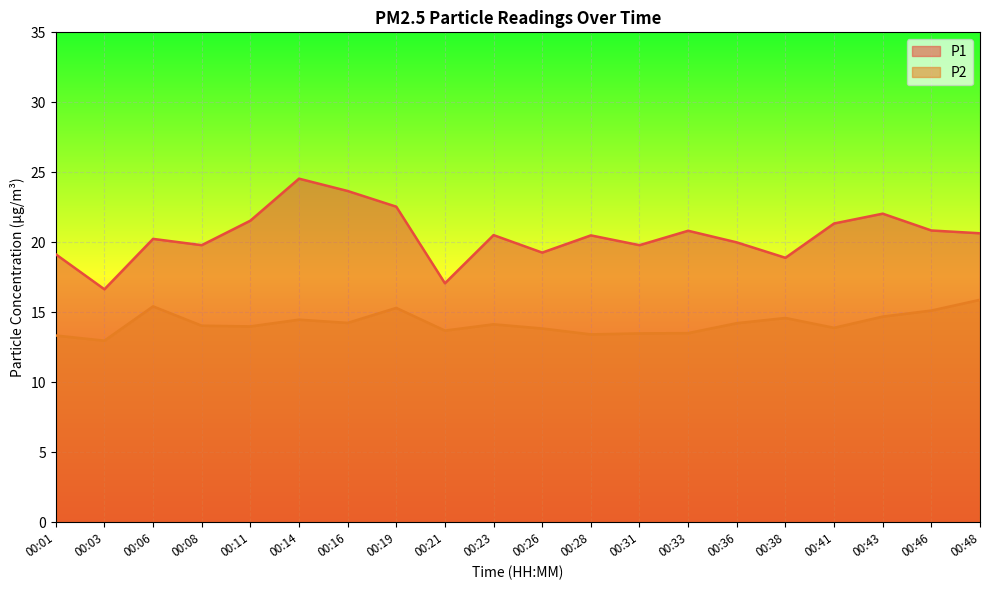

Count the number of data series in this chart.

2